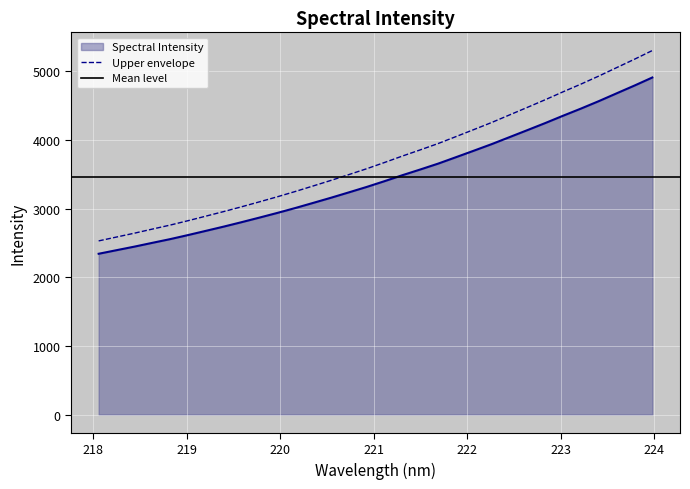

Which has a higher value, 221.8812 or 222.6447?

222.6447